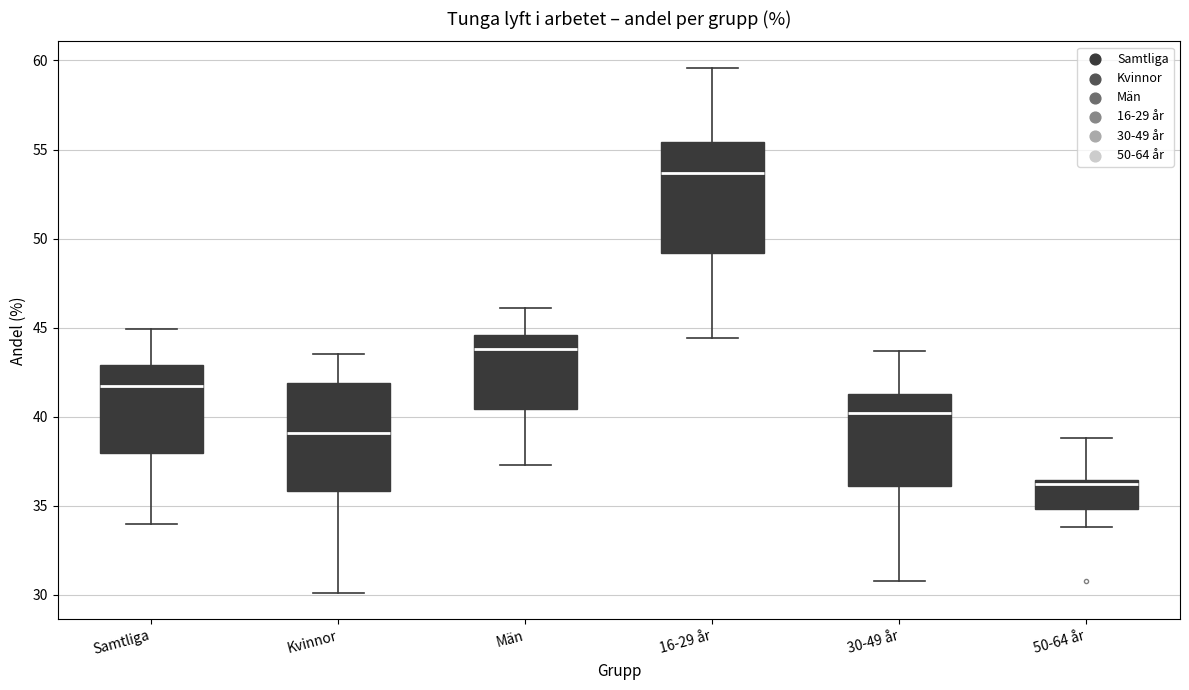

Reading left to right, transcribe this box plot: for each box, give where its median line is, the range the box spans, and where its two whiskers end, as read against the y-axis. The values are not printed on the chart, so give them approximately, as read against the axis.

Samtliga: median 41.5, box 38.0 to 43.0, whiskers 34.0 to 45.0
Kvinnor: median 39.0, box 36.0 to 42.0, whiskers 30.0 to 43.5
Män: median 44.0, box 40.5 to 44.5, whiskers 37.5 to 46.0
16-29 år: median 53.5, box 49.0 to 55.5, whiskers 44.5 to 59.5
30-49 år: median 40.0, box 36.0 to 41.5, whiskers 31.0 to 43.5
50-64 år: median 36.0, box 35.0 to 36.5, whiskers 34.0 to 39.0